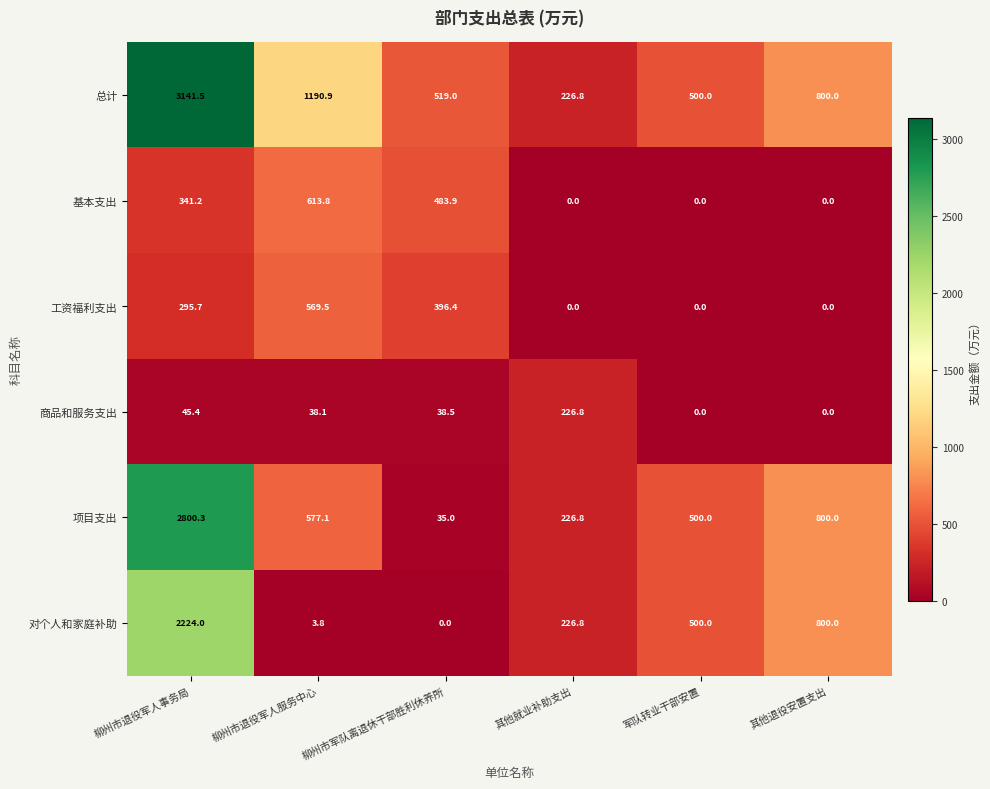

How many values in the 商品和服务支出 series exceed 38?

4